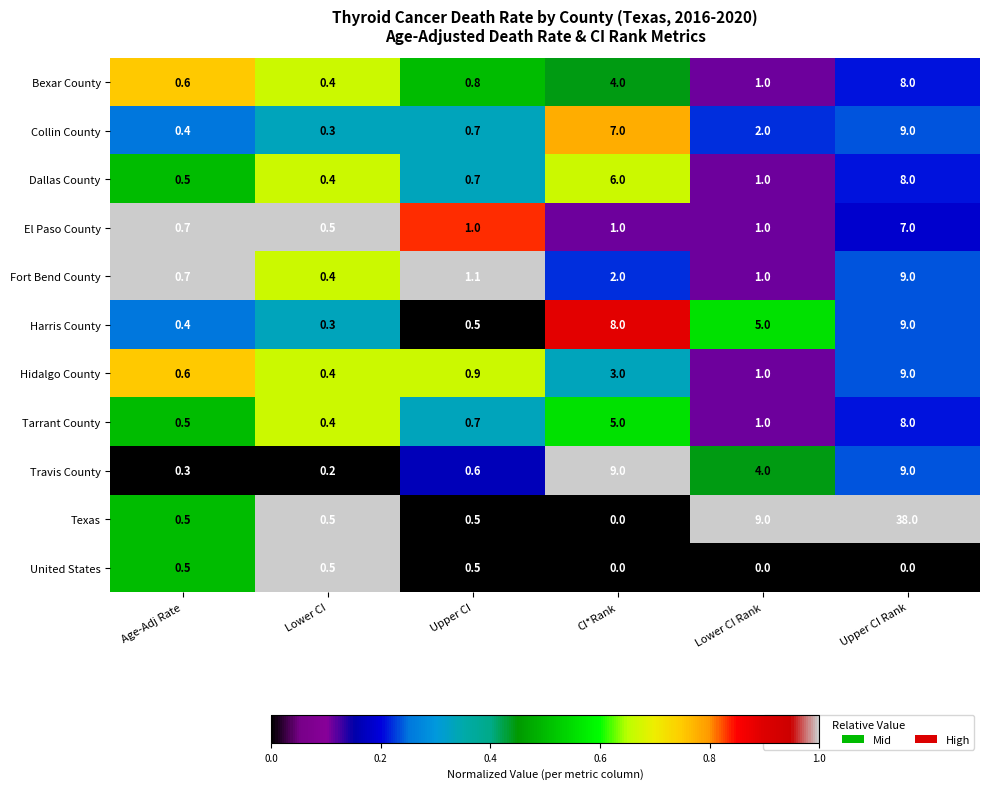

At which category is the sum across all series the highest?

Upper CI Rank